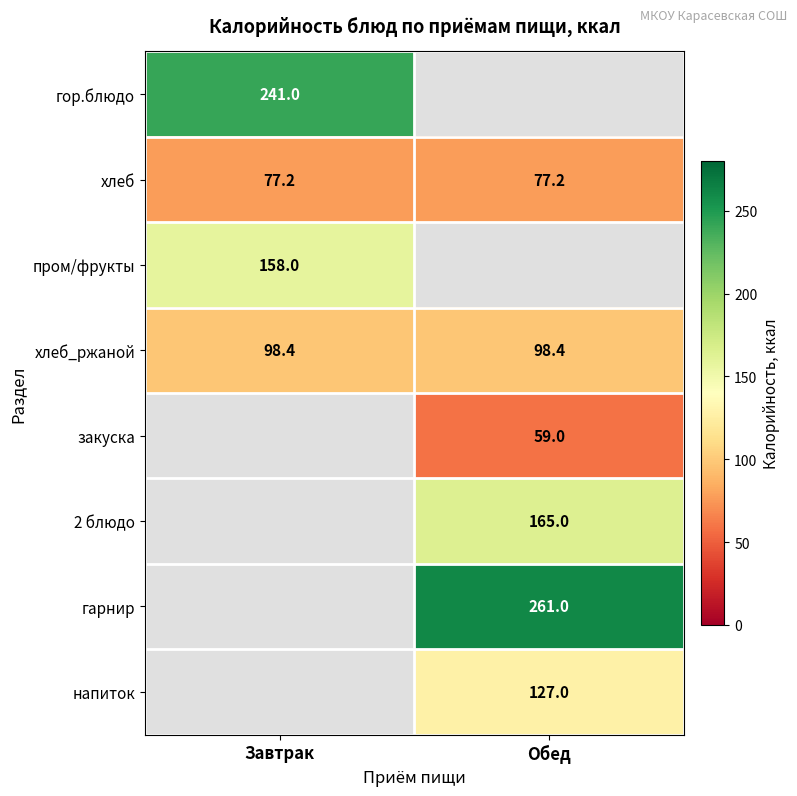

The value of напиток at Обед is 127.0. True or false?

True